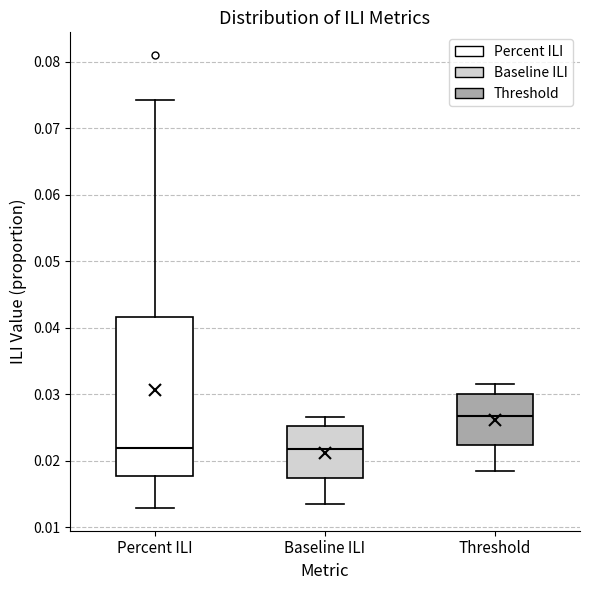

Where is the upper edge of the box for Threshold on the y-axis? The values are not printed on the chart, so give them approximately, as read against the axis.

0.030